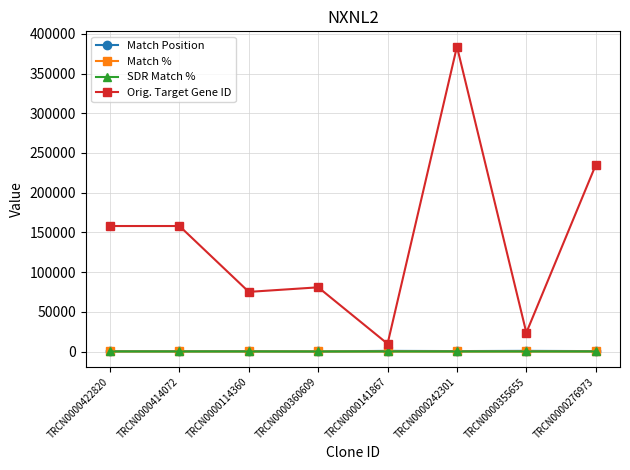

What is the minimum value for Match Position?

112